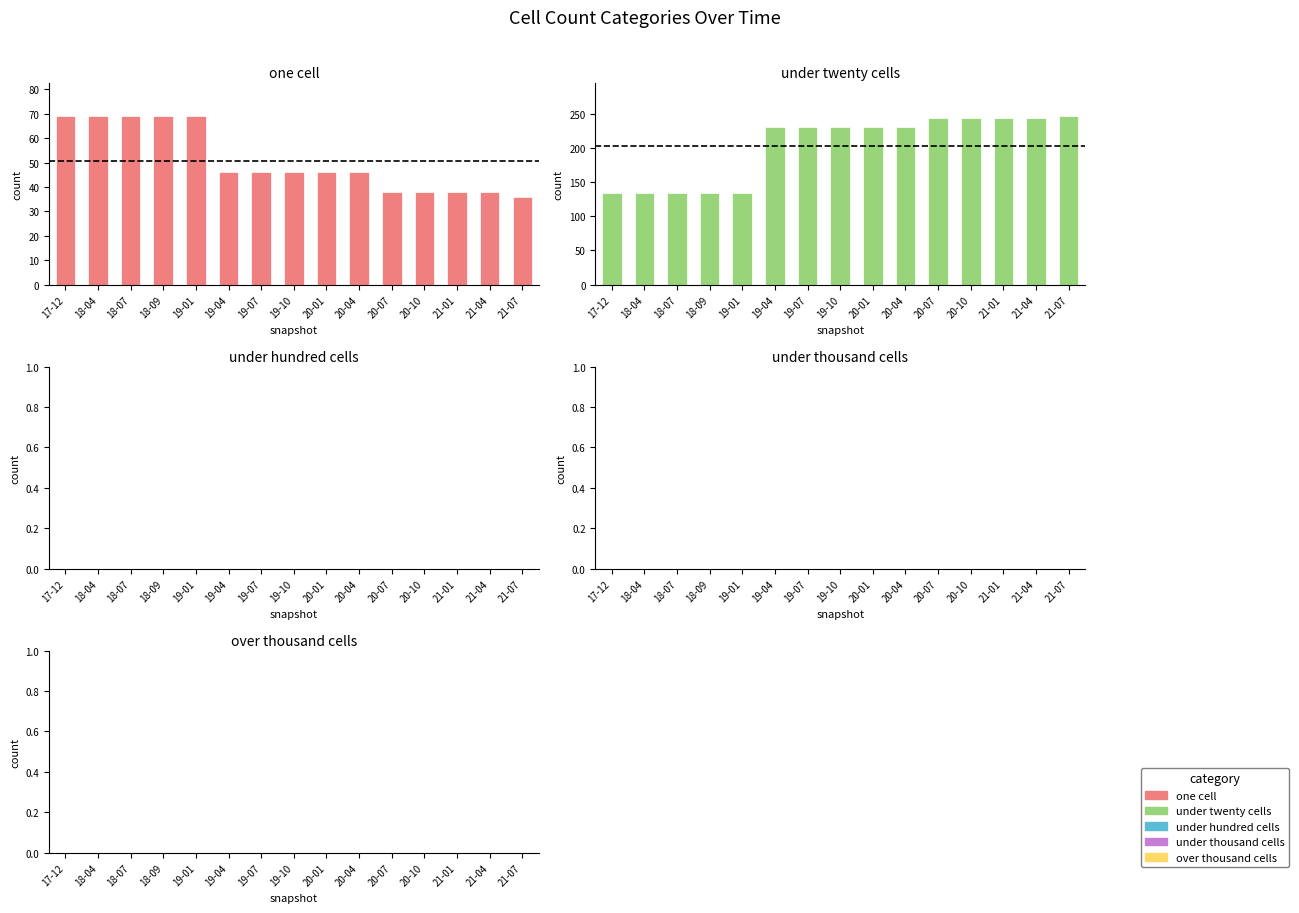

Reading right to left, list all the values displayed in this chart.

one_cell: 36	38	38	38	38	46	46	46	46	46	69	69	69	69	69
under_twenty_cells: 246	243	243	243	243	230	230	230	230	230	134	134	134	134	134
under_hundred_cells: 0	0	0	0	0	0	0	0	0	0	0	0	0	0	0
under_thousand_cells: 0	0	0	0	0	0	0	0	0	0	0	0	0	0	0
over_thousand_cells: 0	0	0	0	0	0	0	0	0	0	0	0	0	0	0